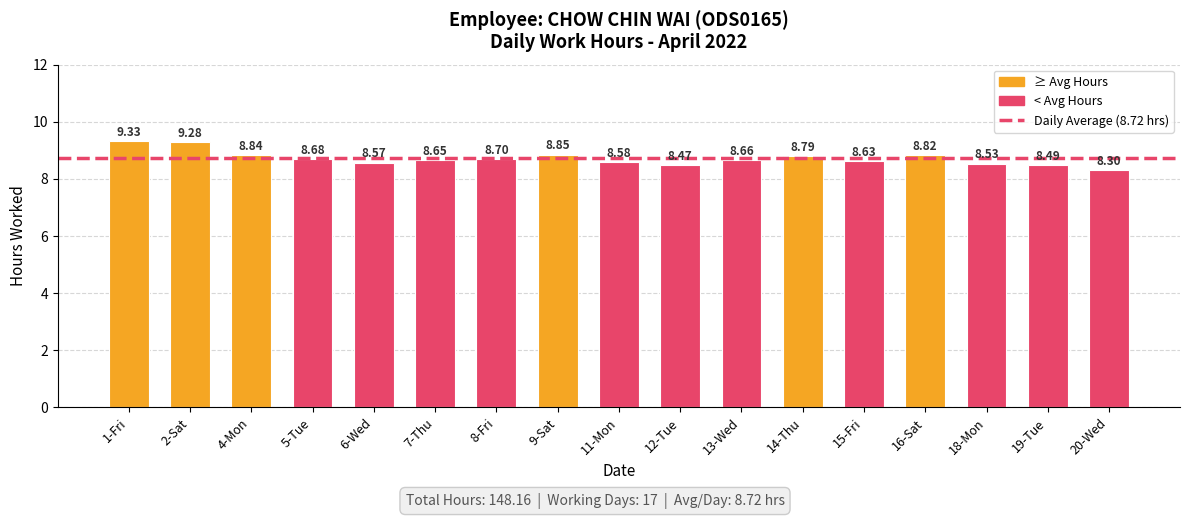

The chart shows a value of 12.8 at 14-Thu. True or false?

False